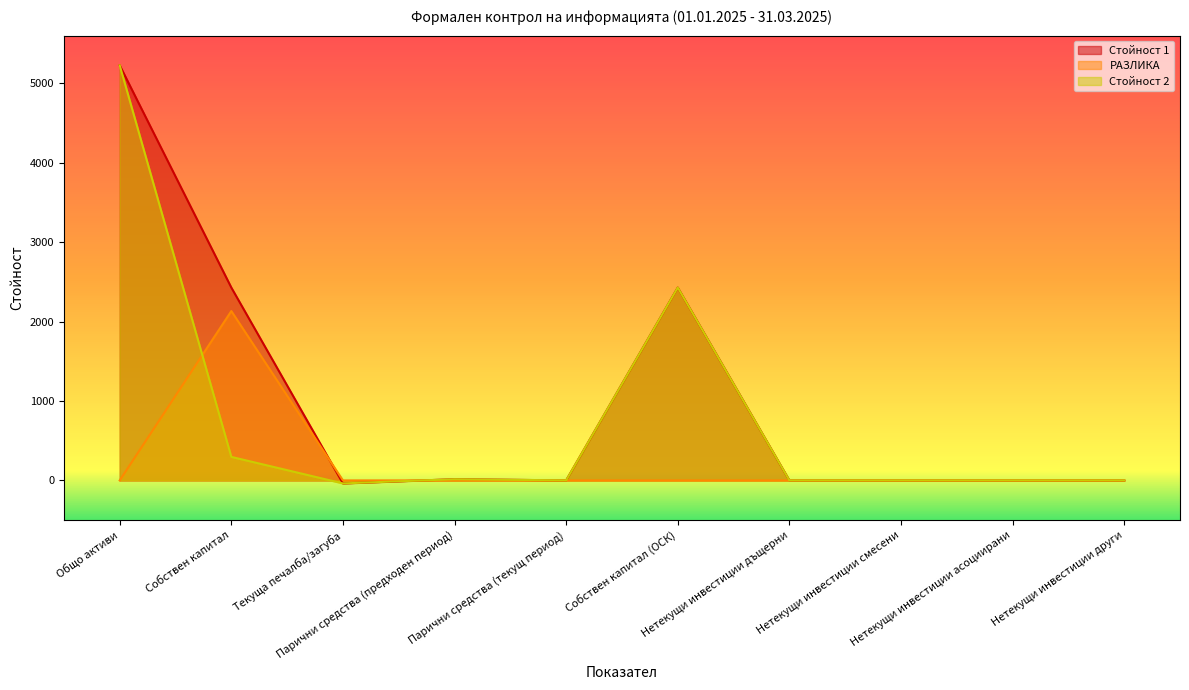

Where is РАЗЛИКА nearest to the value 1066?

Общо активи